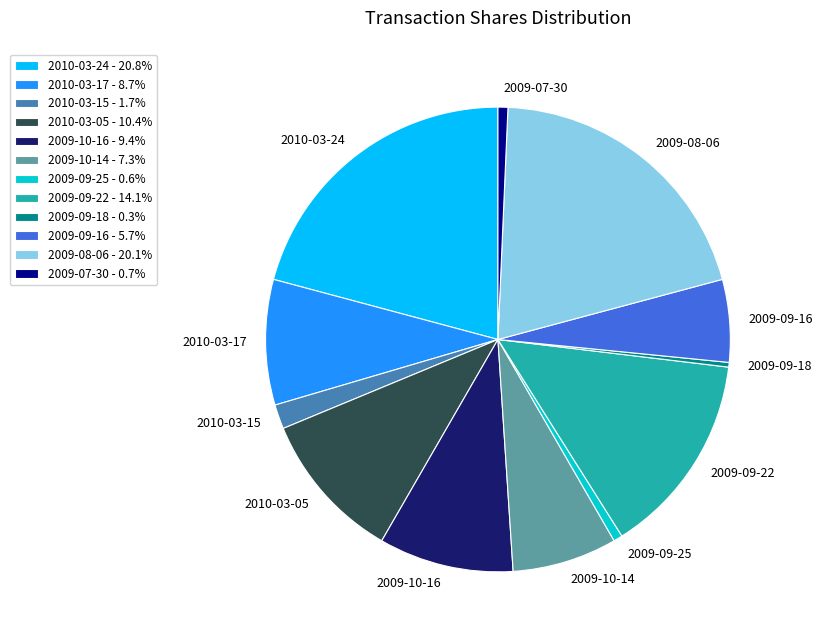

Combined, do 2009-09-16 and 2010-03-15 account for over 50%?

No